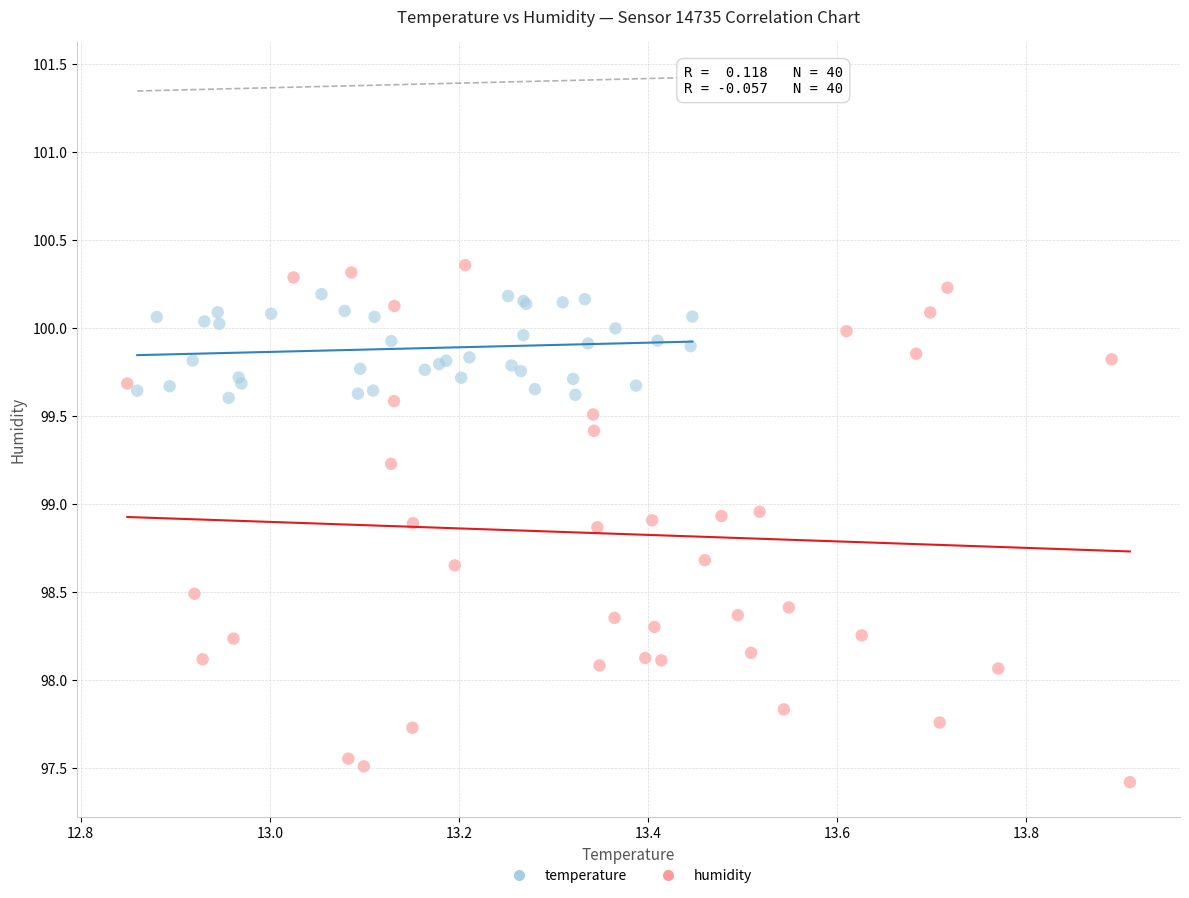

What are all the series names shown in the legend?

temperature, humidity